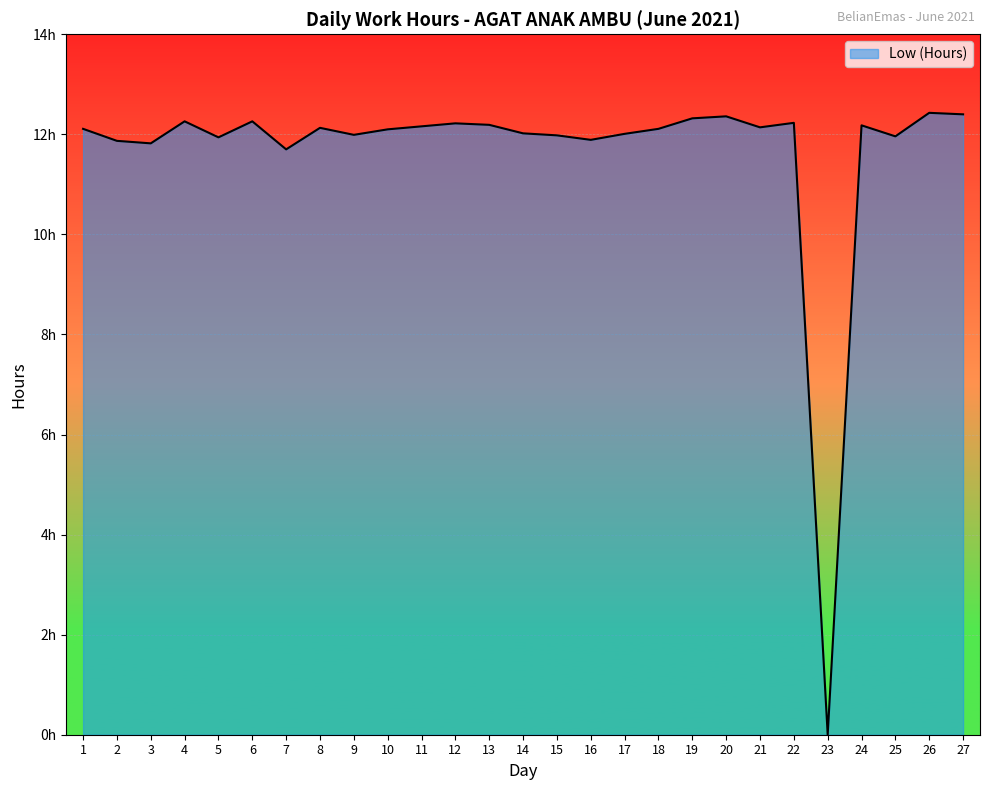

What is the maximum value shown in the chart?

12.4